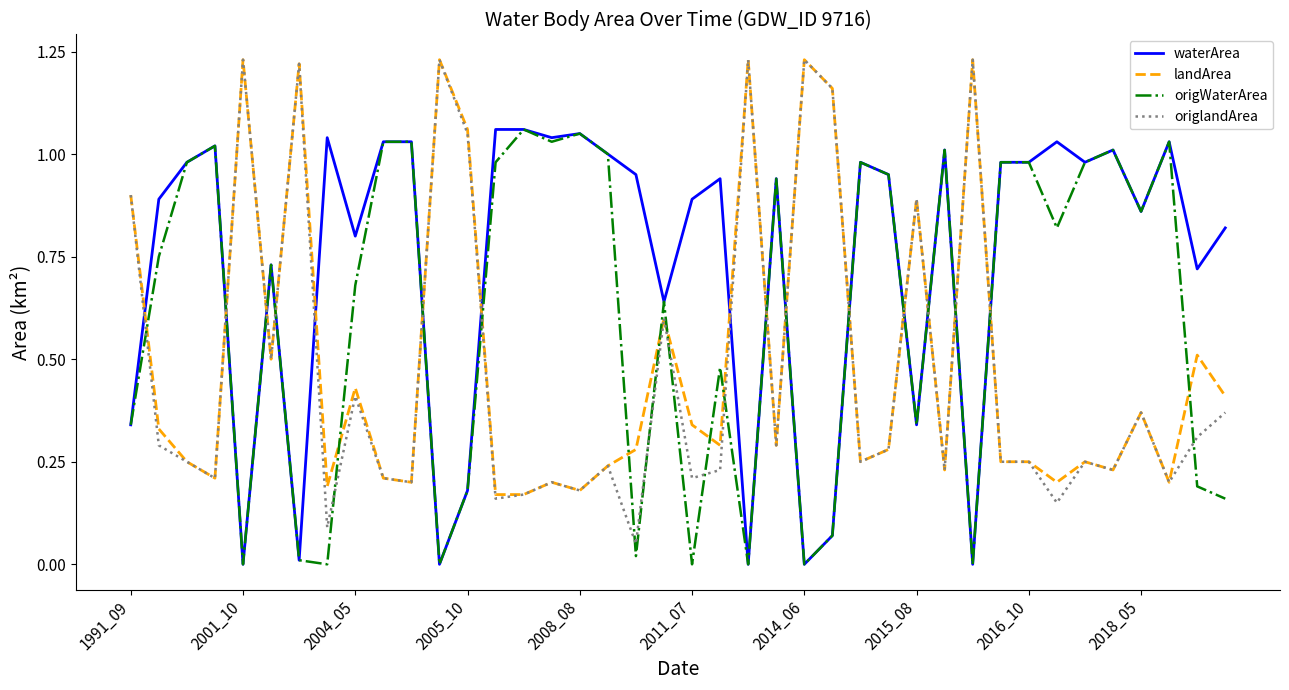

Which series has the largest total across all categories?

waterArea